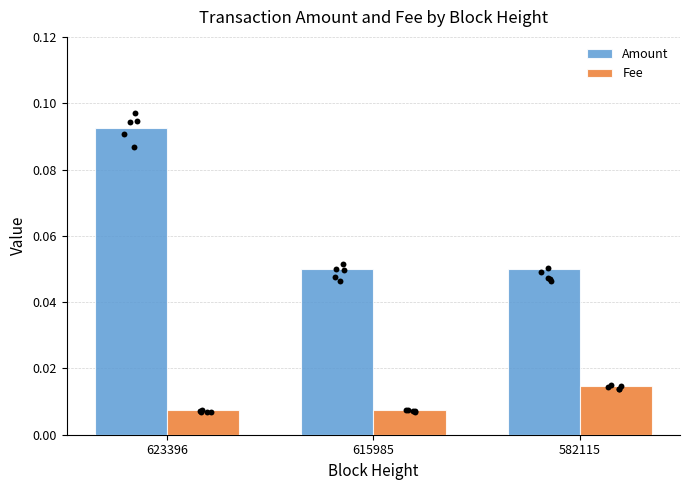

Which series has the largest Y range (max minus min)?

Amount